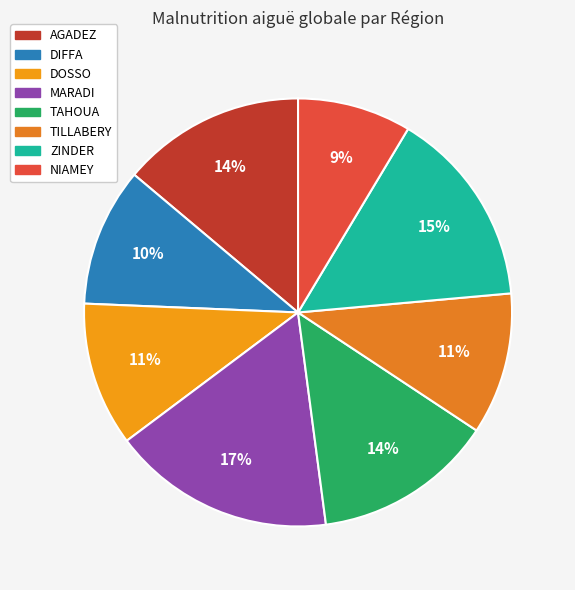

Does TAHOUA account for over 50% of the chart?

No